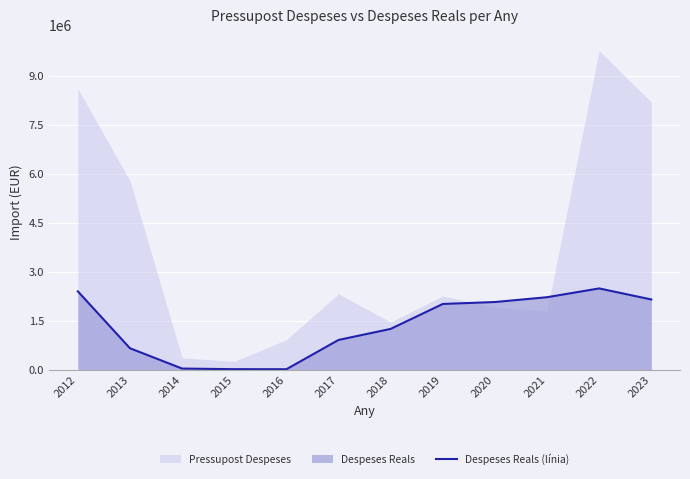

The chart shows a value of 3226498.1 at 2019. True or false?

False